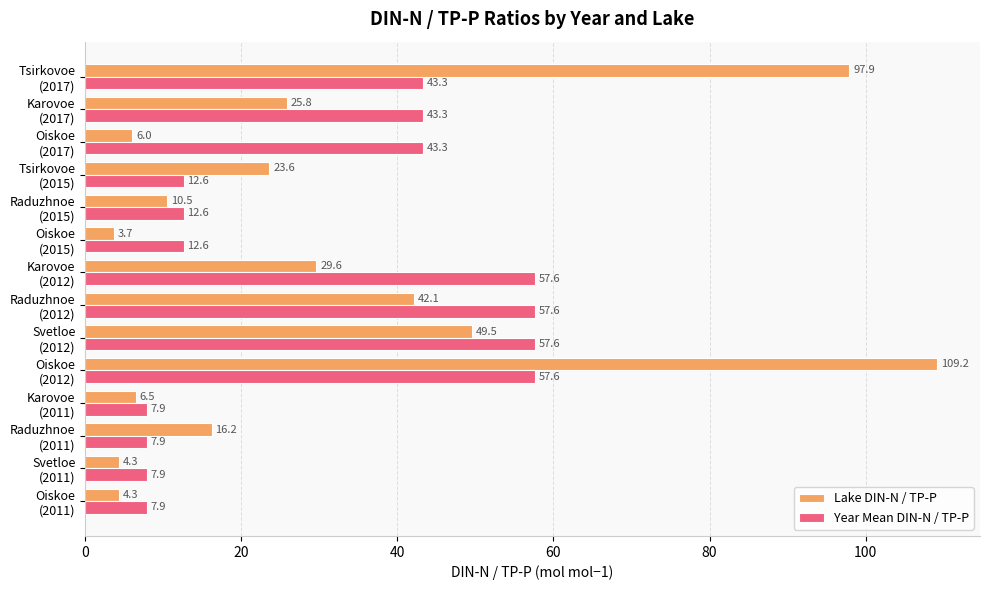

Which series has the largest range (max minus min)?

Lake DIN-N / TP-P